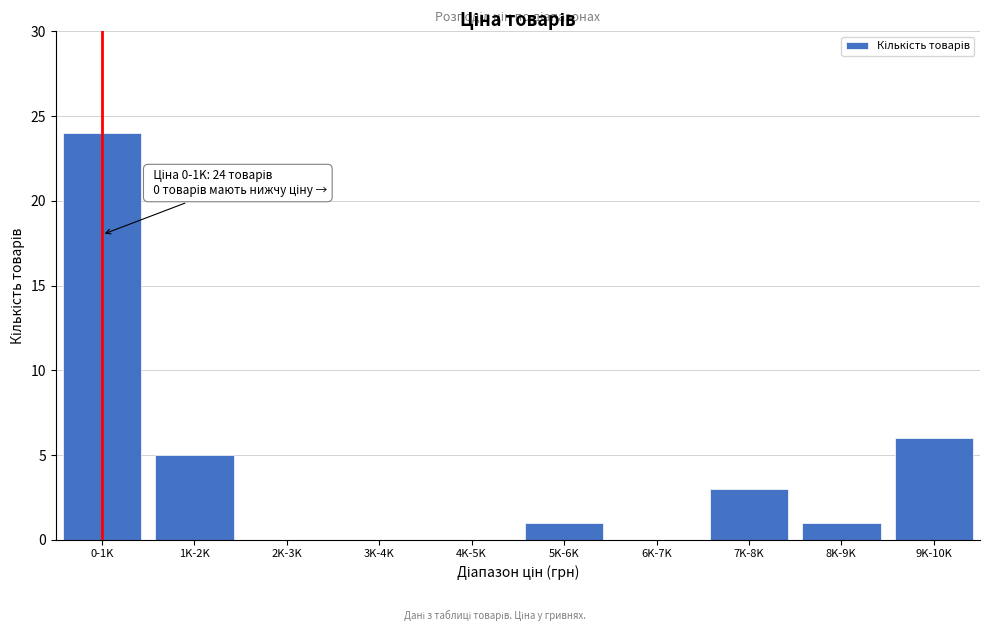

Reading left to right, transcribe all the data shown in this chart.

0-1K=24	1K-2K=5	2K-3K=0	3K-4K=0	4K-5K=0	5K-6K=1	6K-7K=0	7K-8K=3	8K-9K=1	9K-10K=6